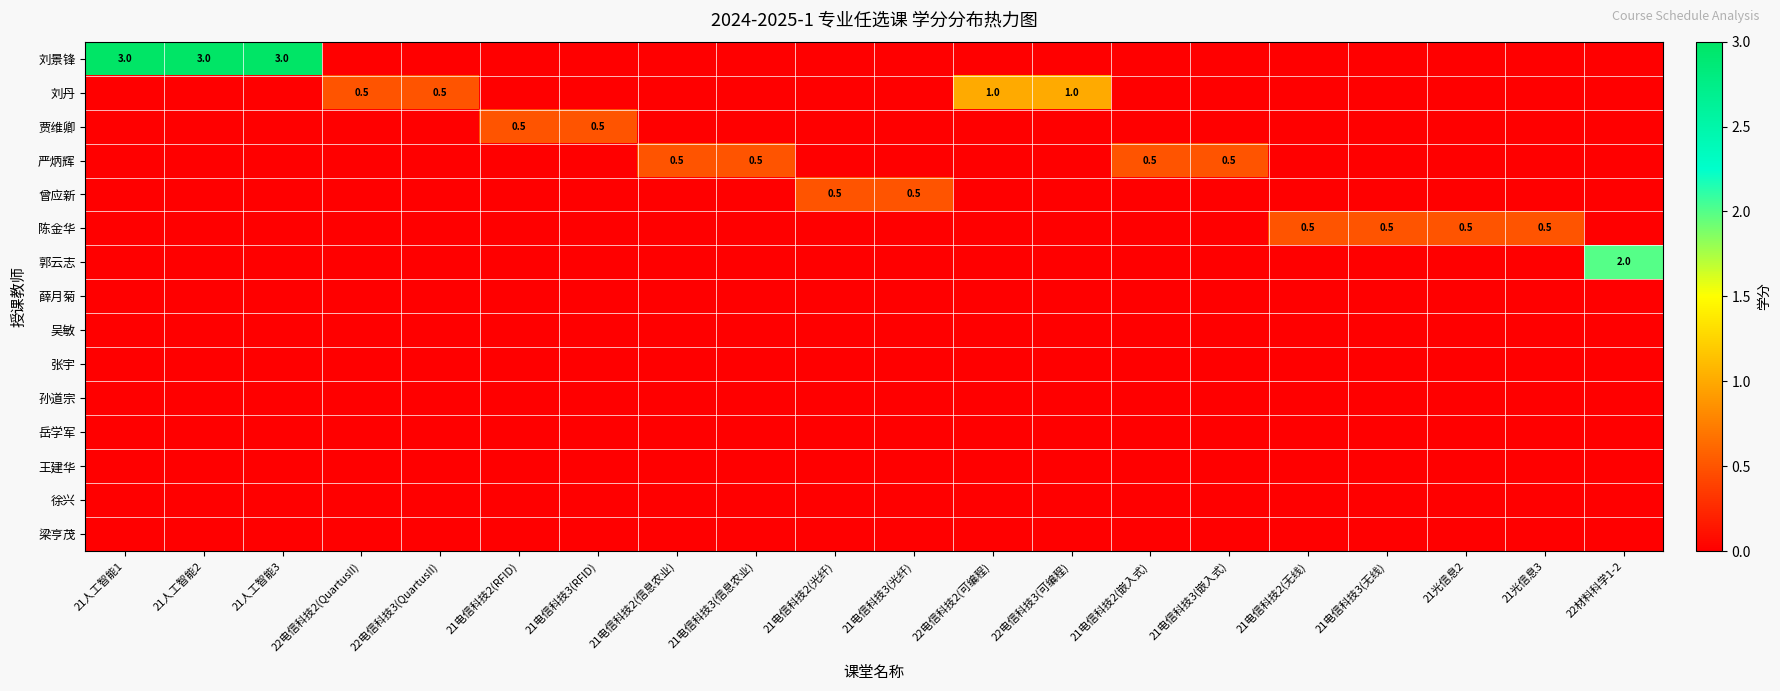

Between 21电信科技2(信息农业) and 21光信息3, which is larger?

21电信科技2(信息农业)